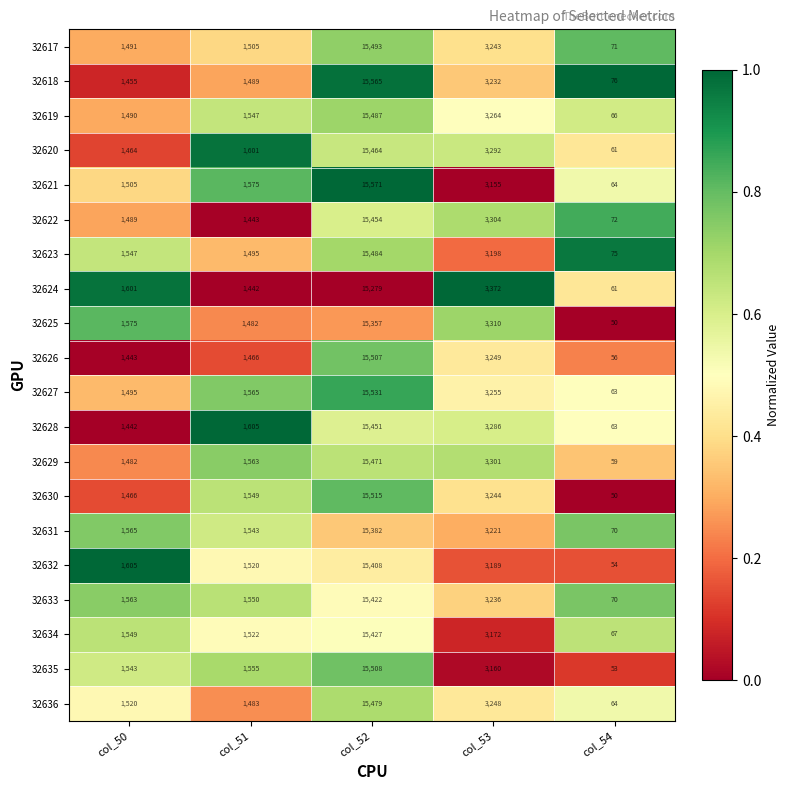

At which category does the chart reach its minimum across all series?

col_54